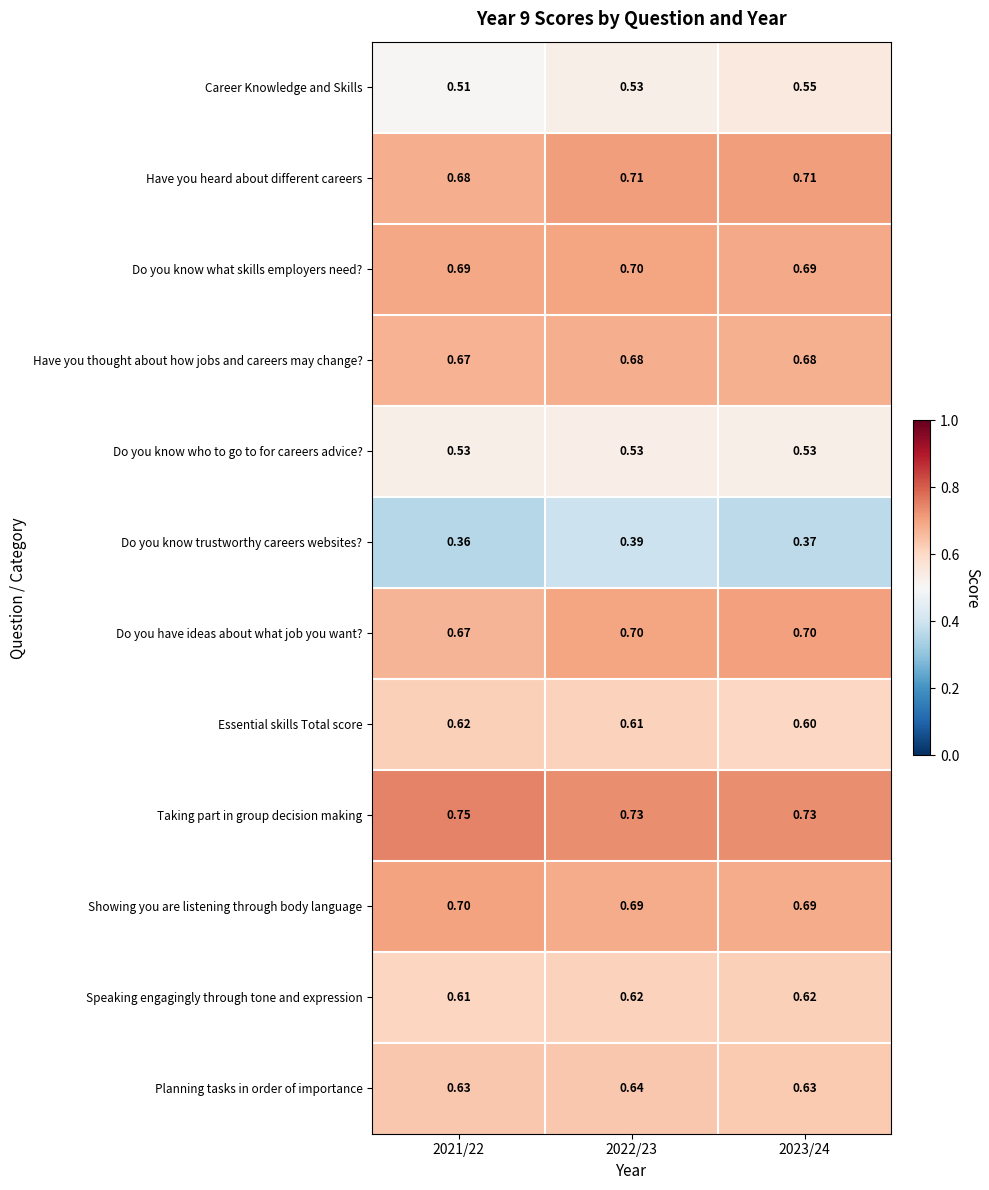

Which series has the largest total across all categories?

Taking part in group decision making